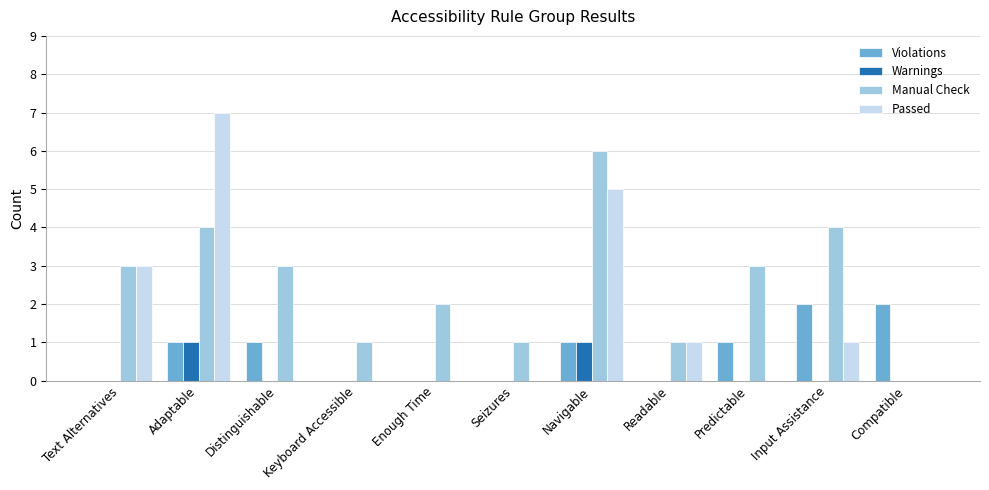

The value of Warnings at Seizures is 0. True or false?

True